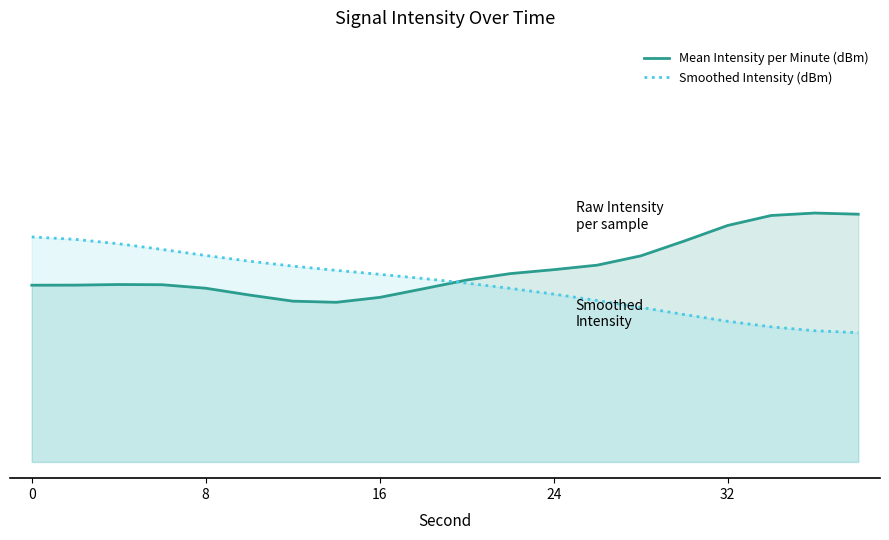

The value of Mean Intensity per Minute (dBm) at 0 is 0.7. True or false?

False